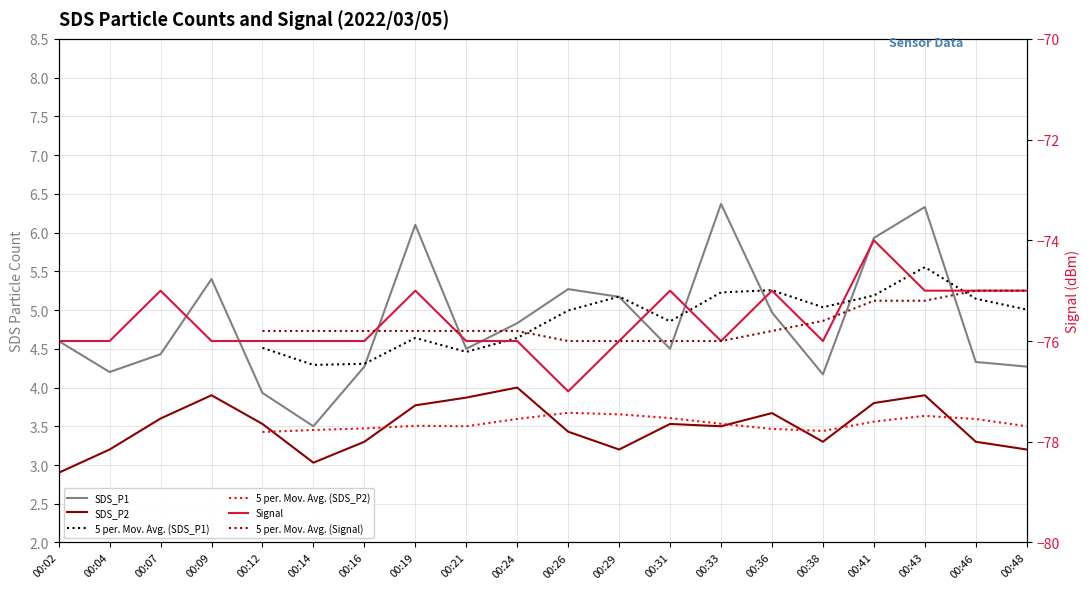

True or false: SDS_P1 and SDS_P2 intersect in this chart.

False